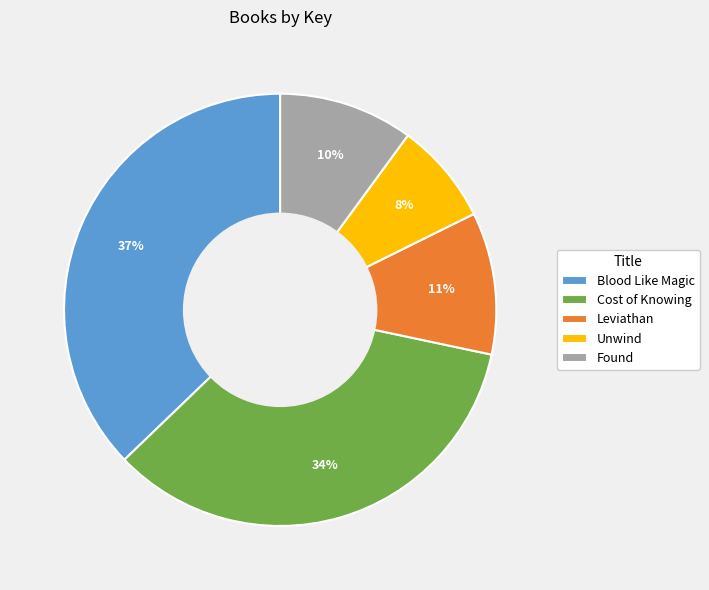

True or false: Leviathan accounts for 2% of the total.

False